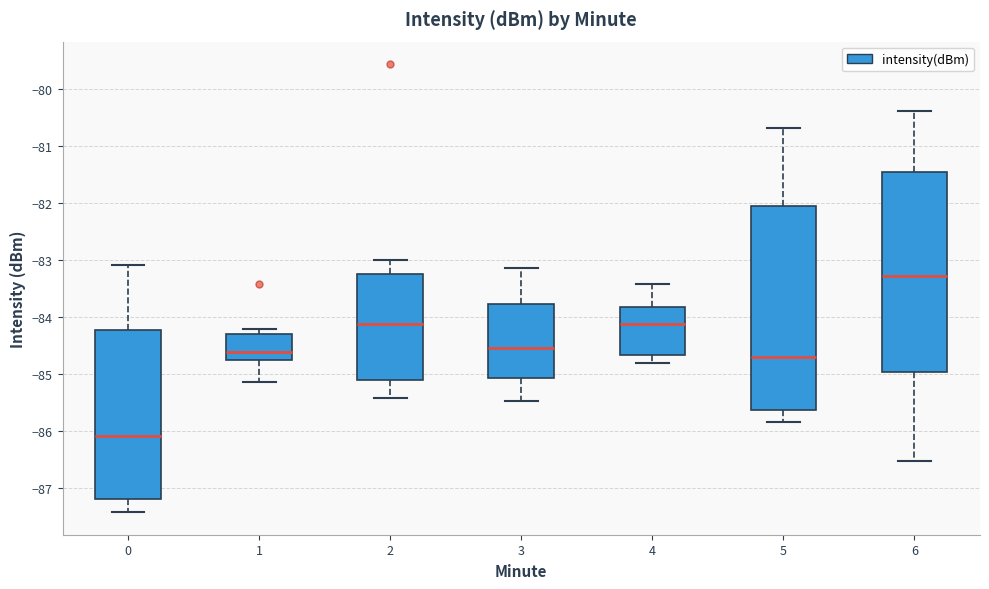

Reading left to right, read every box against the y-axis: the position of its median line, the range the box covers, and the ends of its whiskers. The values are not printed on the chart, so give them approximately, as read against the axis.

0: median -86.1, box -87.2 to -84.2, whiskers -87.4 to -83.1
1: median -84.6, box -84.7 to -84.3, whiskers -85.1 to -84.2
2: median -84.1, box -85.1 to -83.2, whiskers -85.4 to -83.0
3: median -84.5, box -85.1 to -83.8, whiskers -85.5 to -83.1
4: median -84.1, box -84.7 to -83.8, whiskers -84.8 to -83.4
5: median -84.7, box -85.6 to -82.0, whiskers -85.8 to -80.7
6: median -83.3, box -85.0 to -81.5, whiskers -86.5 to -80.4